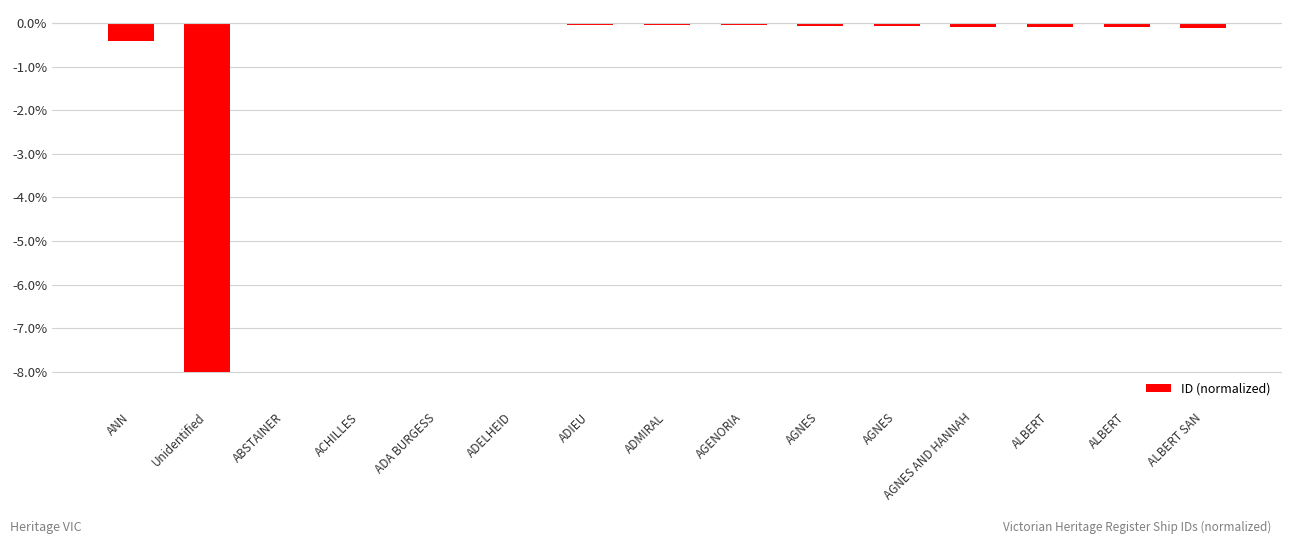

The value at ACHILLES is -0.0. True or false?

True